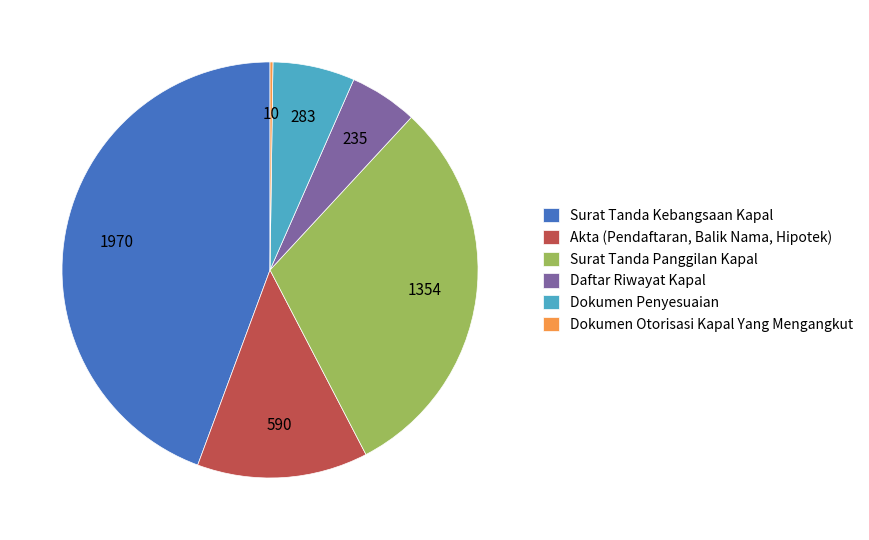

True or false: Surat Tanda Kebangsaan Kapal accounts for 55% of the total.

False